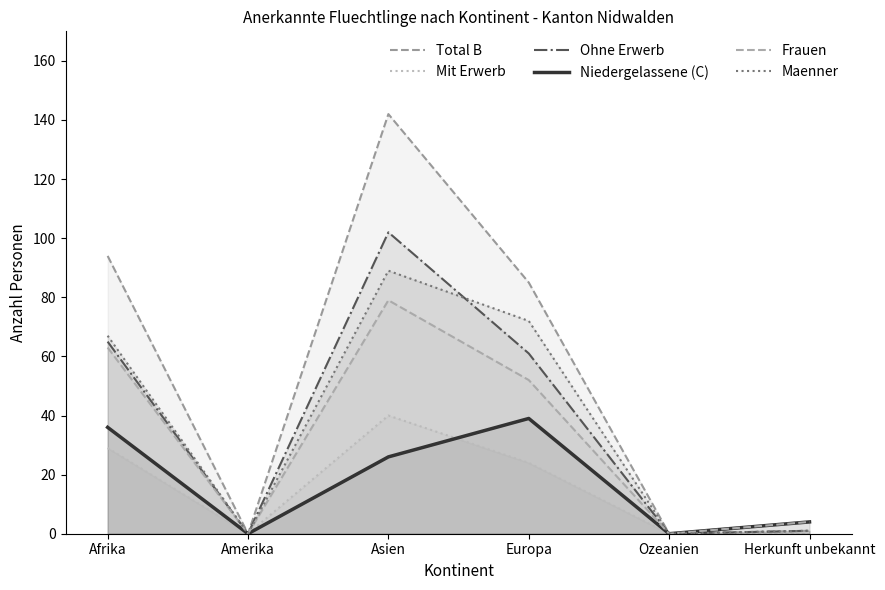

In Frauen, how many points are higher than both neighbors (excluding endpoints)?

1